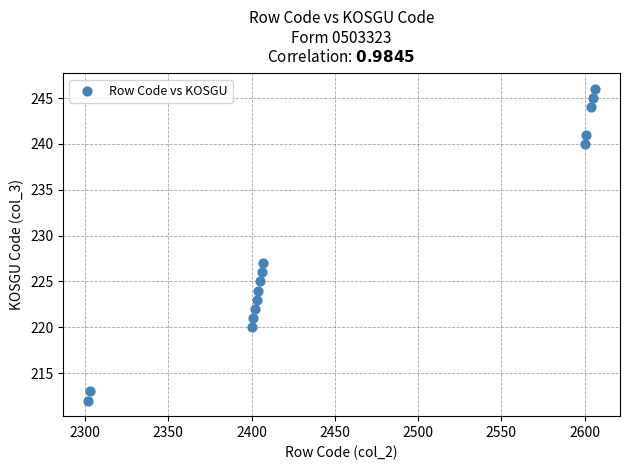

What is the range of Y values (max minus min)?

34